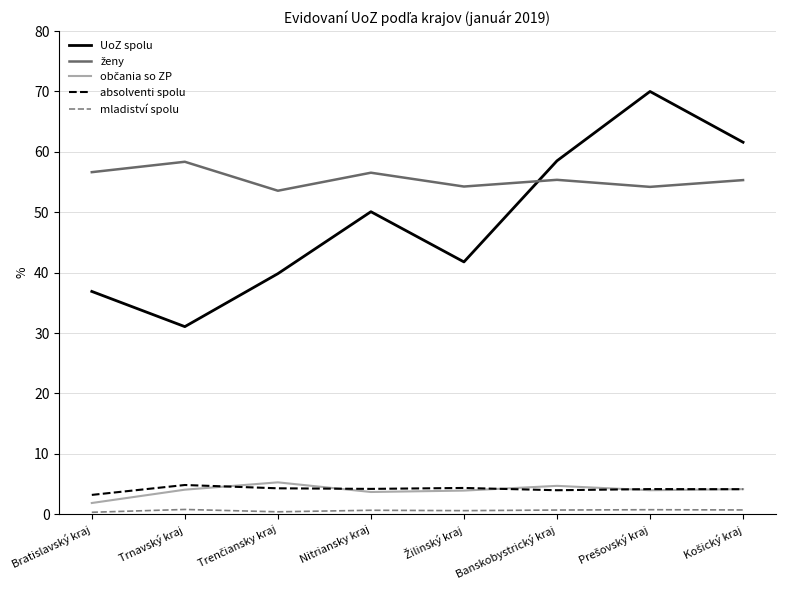

Which series has the largest range (max minus min)?

UoZ spolu